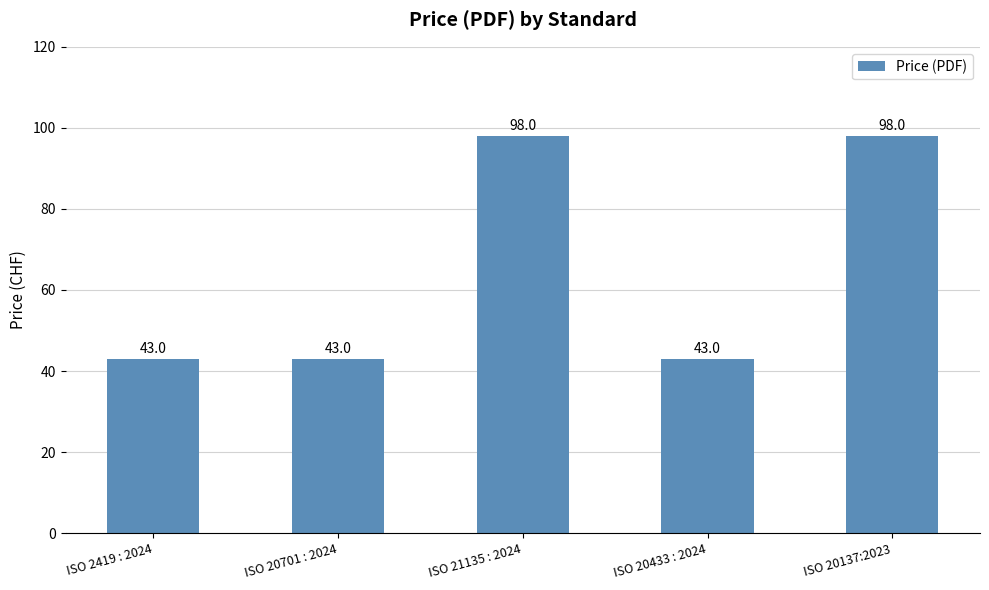

What position from the left is ISO 20433 : 2024?

4